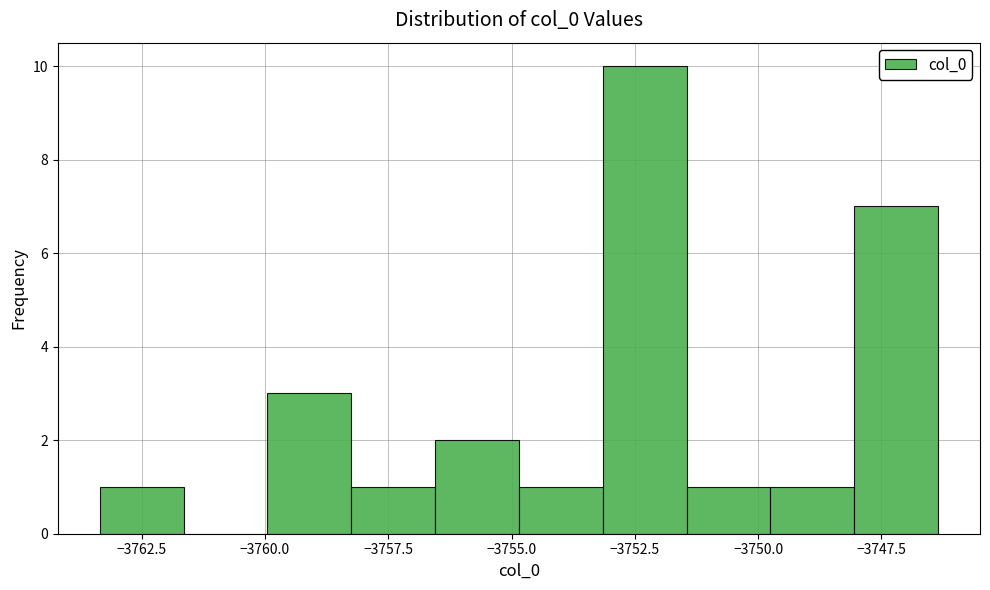

Read against the x-axis, roughly where is the centre of the tallest bar?

-3752.5